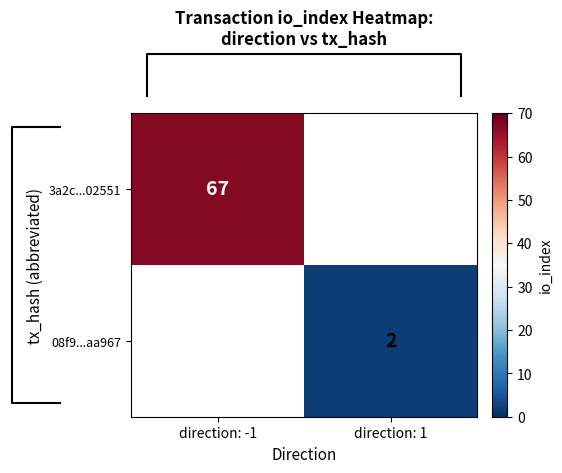

What is the maximum value shown in the chart?

67.0